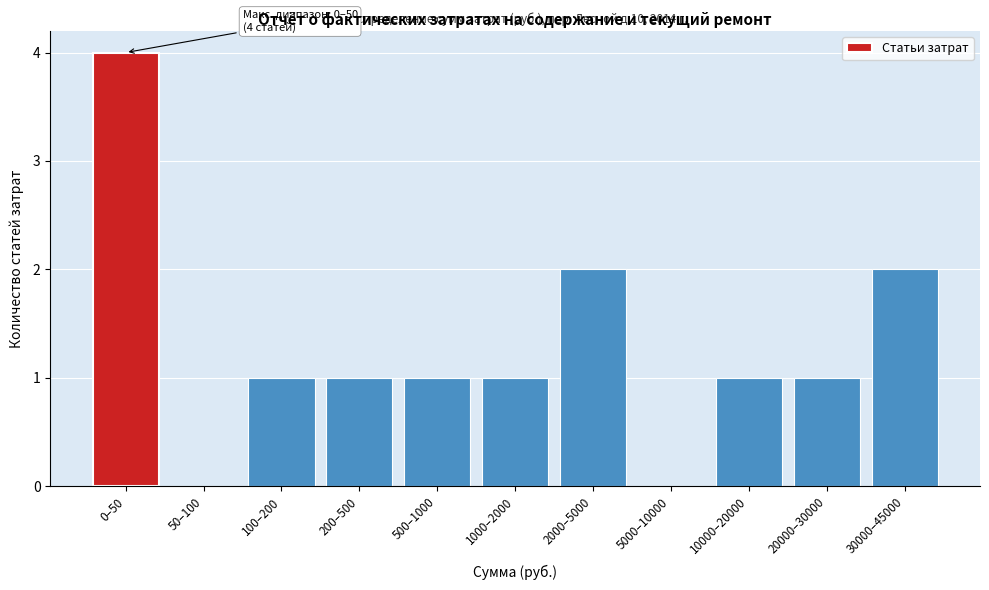

Reading left to right, list all the values displayed in this chart.

0–50=4	50–100=0	100–200=1	200–500=1	500–1000=1	1000–2000=1	2000–5000=2	5000–10000=0	10000–20000=1	20000–30000=1	30000–45000=2